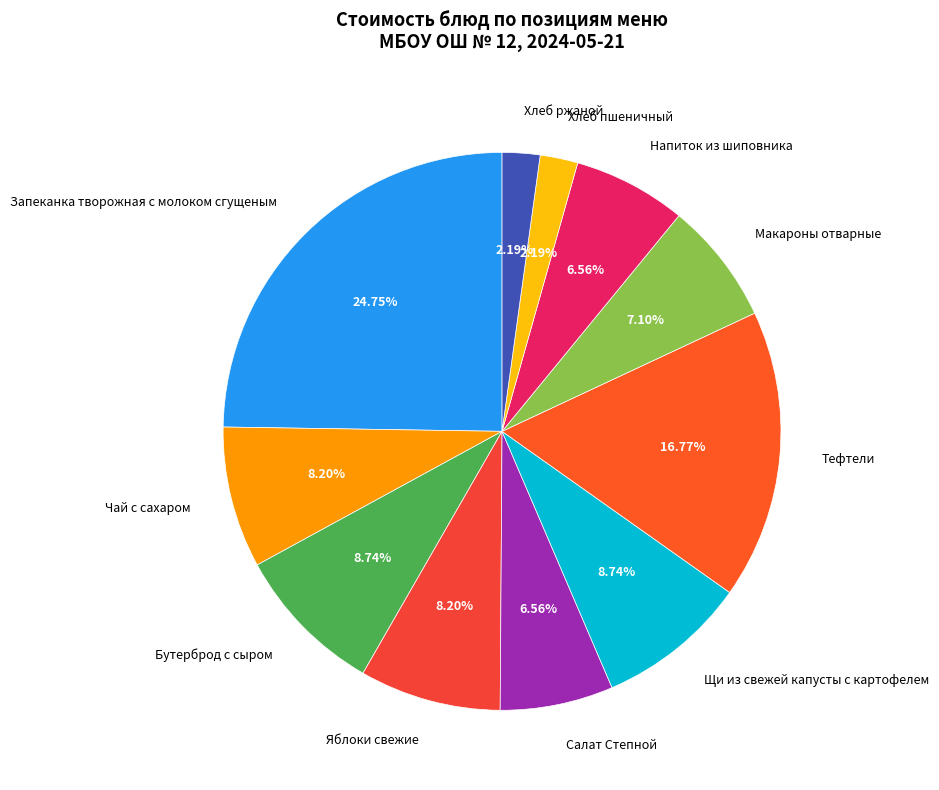

Is there any slice that represents more than half of the pie?

No